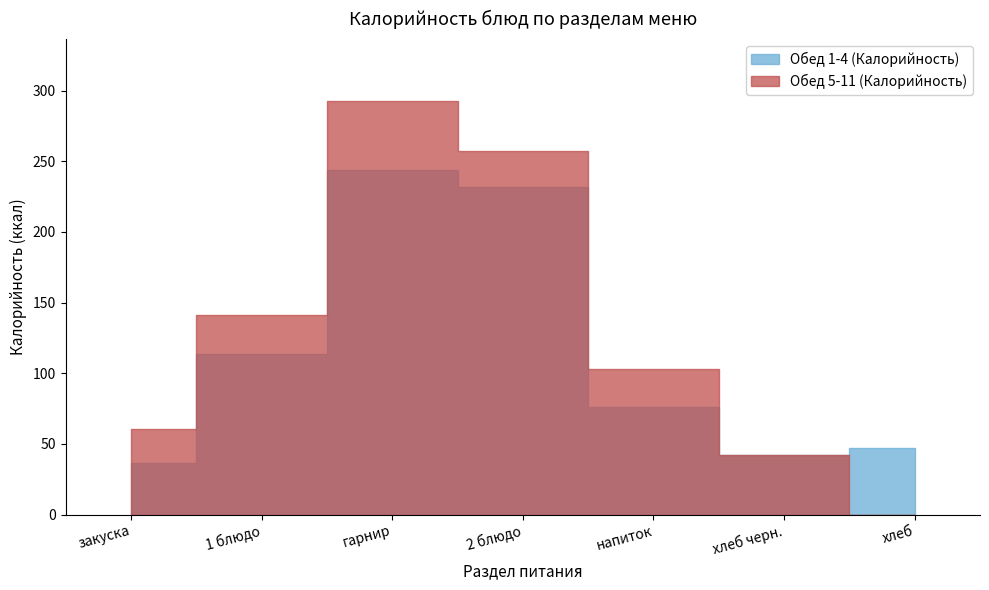

At which category is the sum across all series the highest?

гарнир